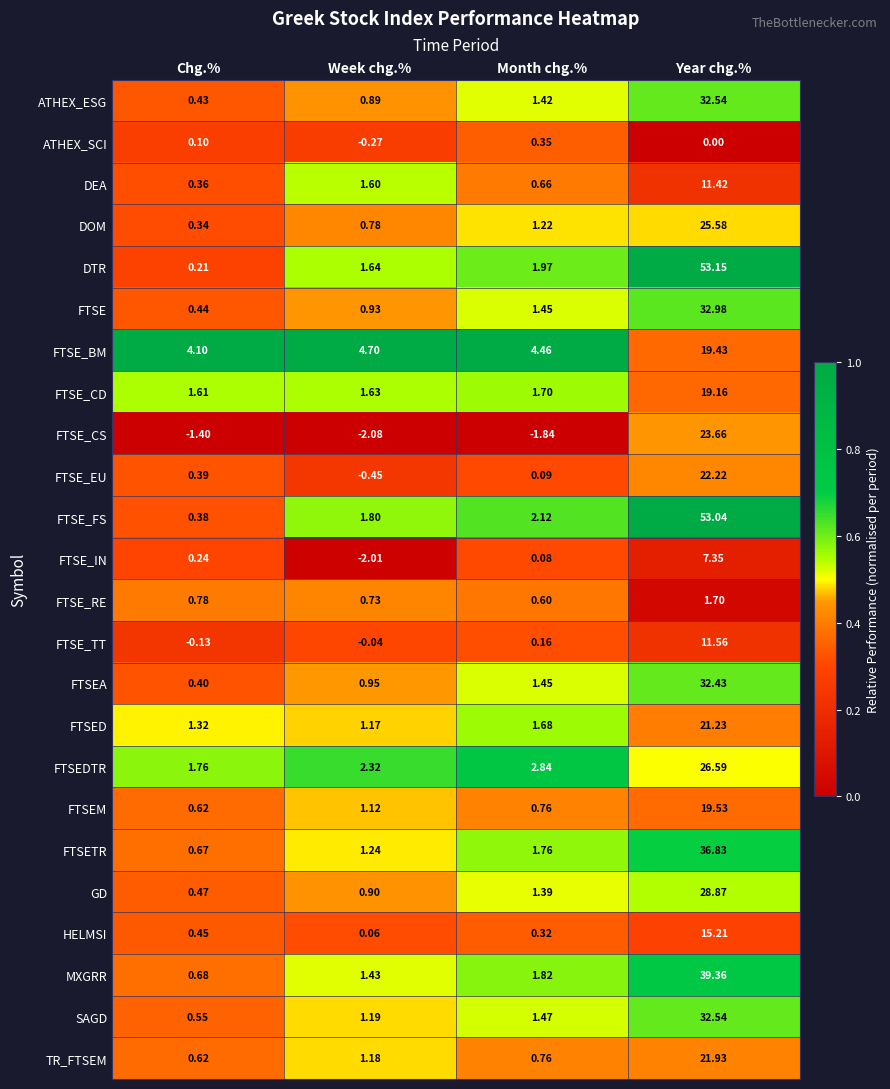

Which series has the largest range (max minus min)?

DTR